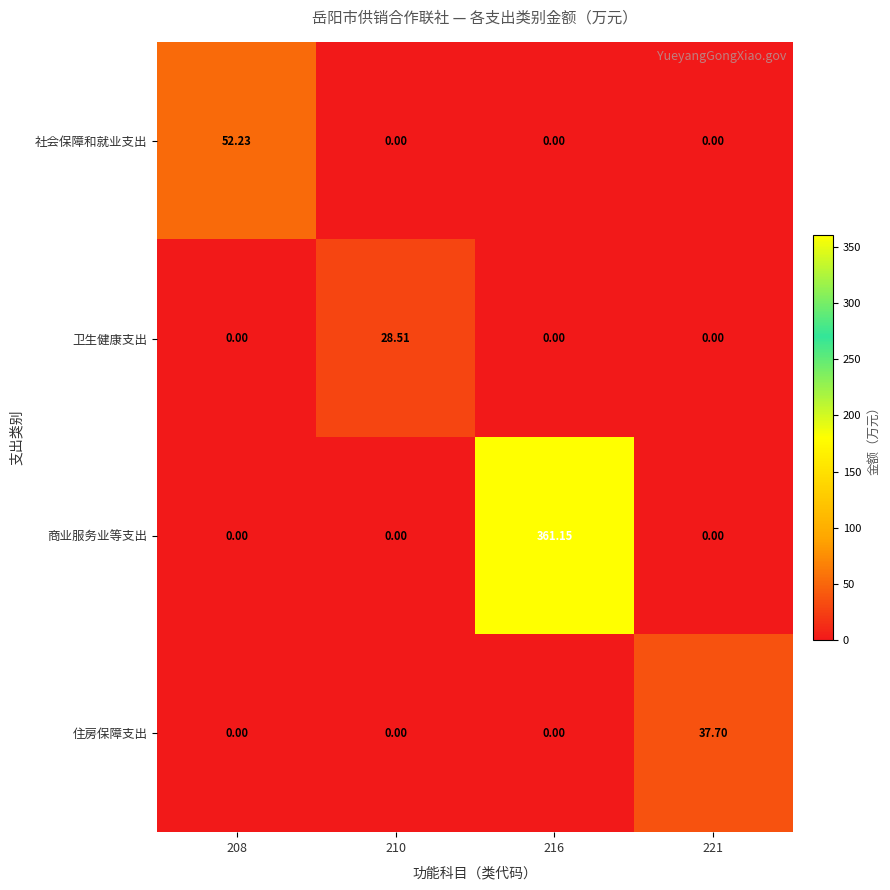

Which series has the largest range (max minus min)?

商业服务业等支出